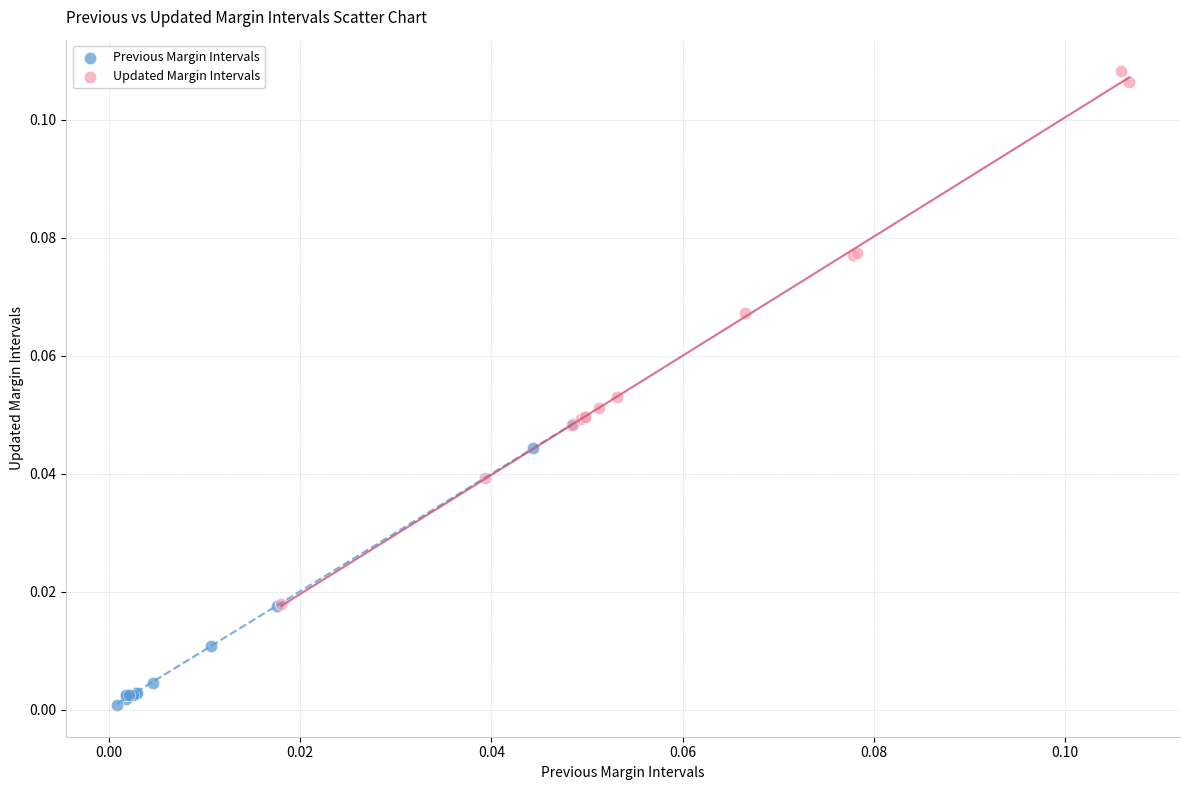

Which series has the largest Y range (max minus min)?

Updated Margin Intervals